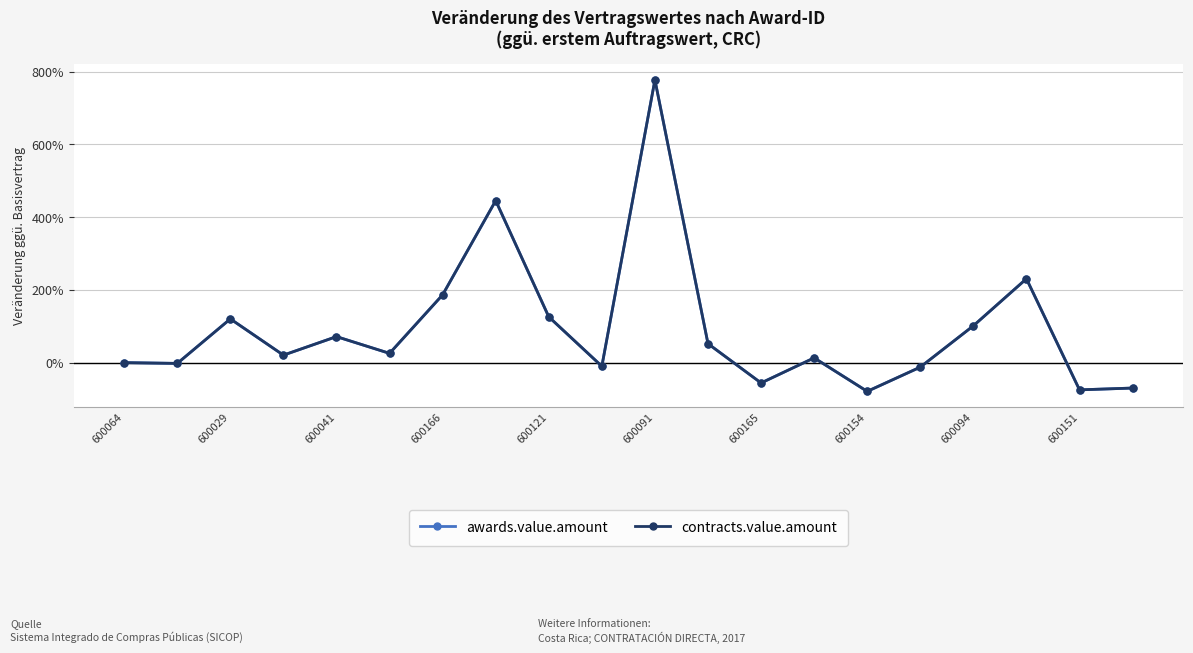

Does the chart have visible grid lines?

Yes